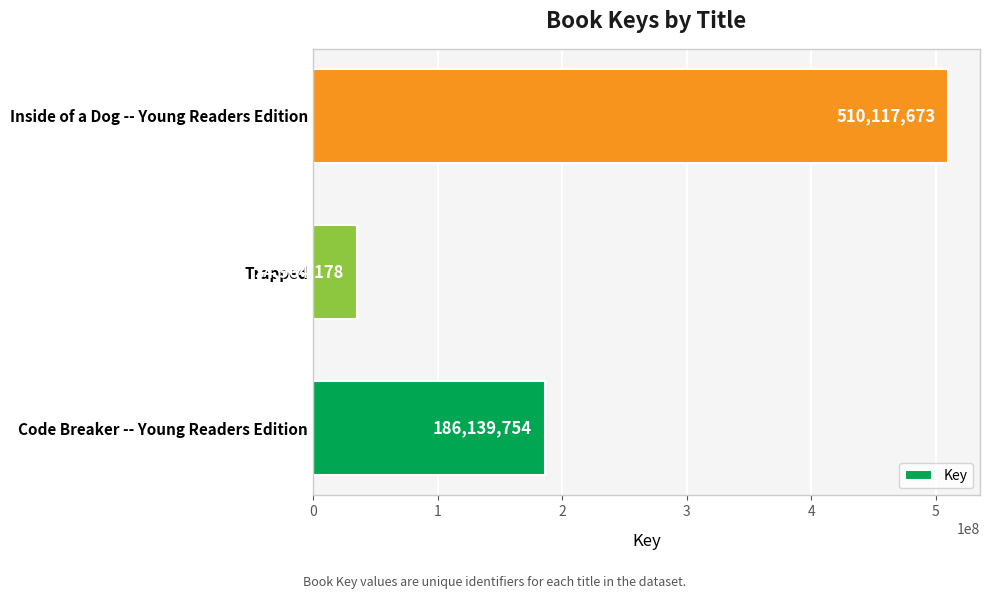

Reading bottom to top, extract all data points from this chart.

Code Breaker -- Young Readers Edition=186139754	Trapped=34964178	Inside of a Dog -- Young Readers Edition=510117673